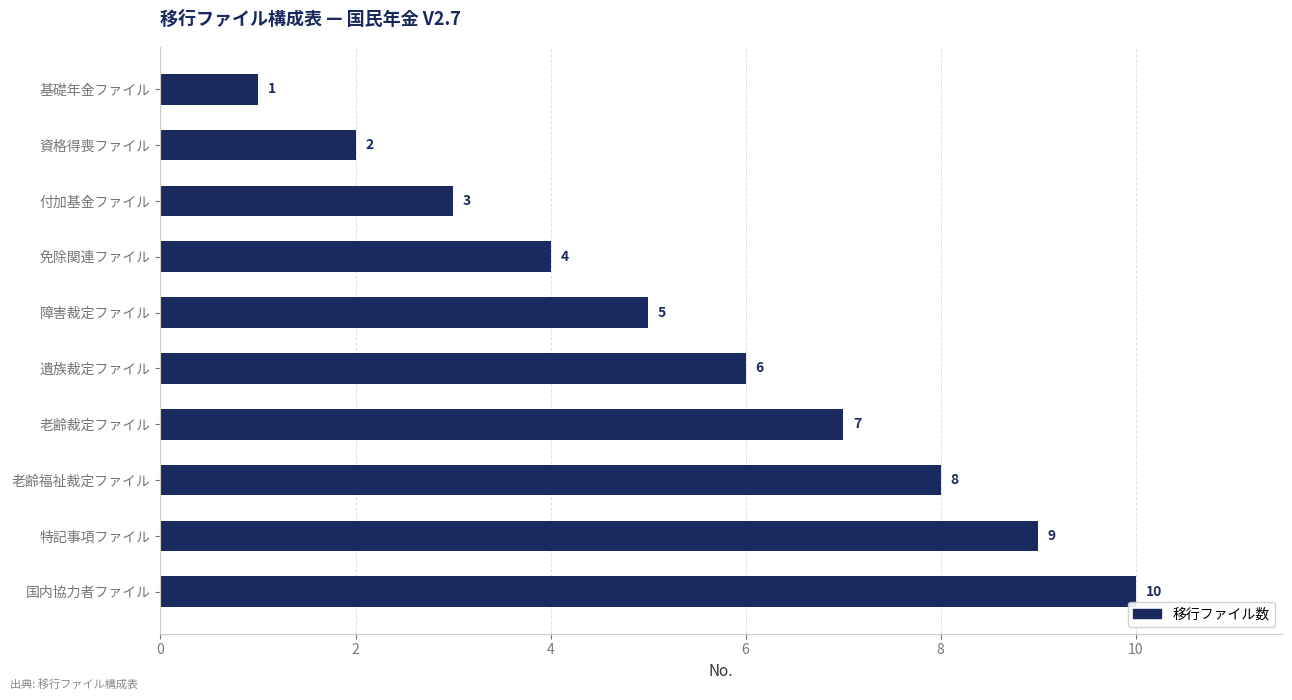

The chart shows a value of 6 at 遺族裁定ファイル. True or false?

True